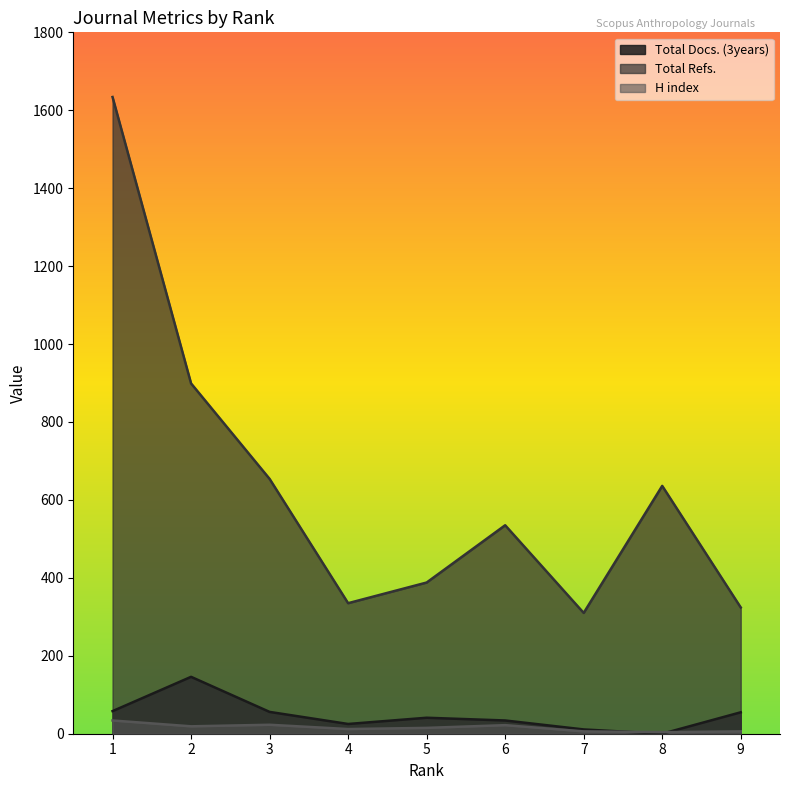

At which category does Total Refs. reach its first local valley?

4